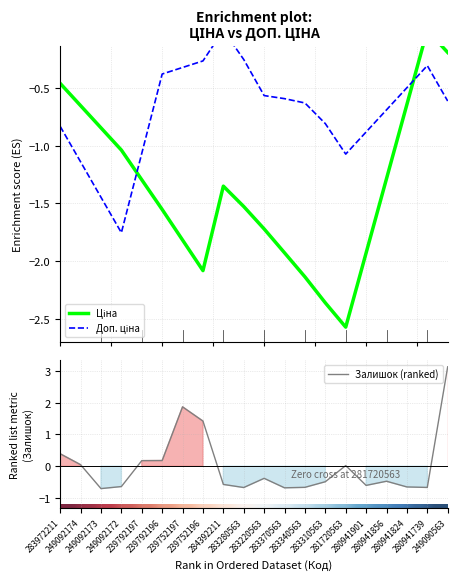

Is it true that row_1 equals 0.5 at 283340563?

False